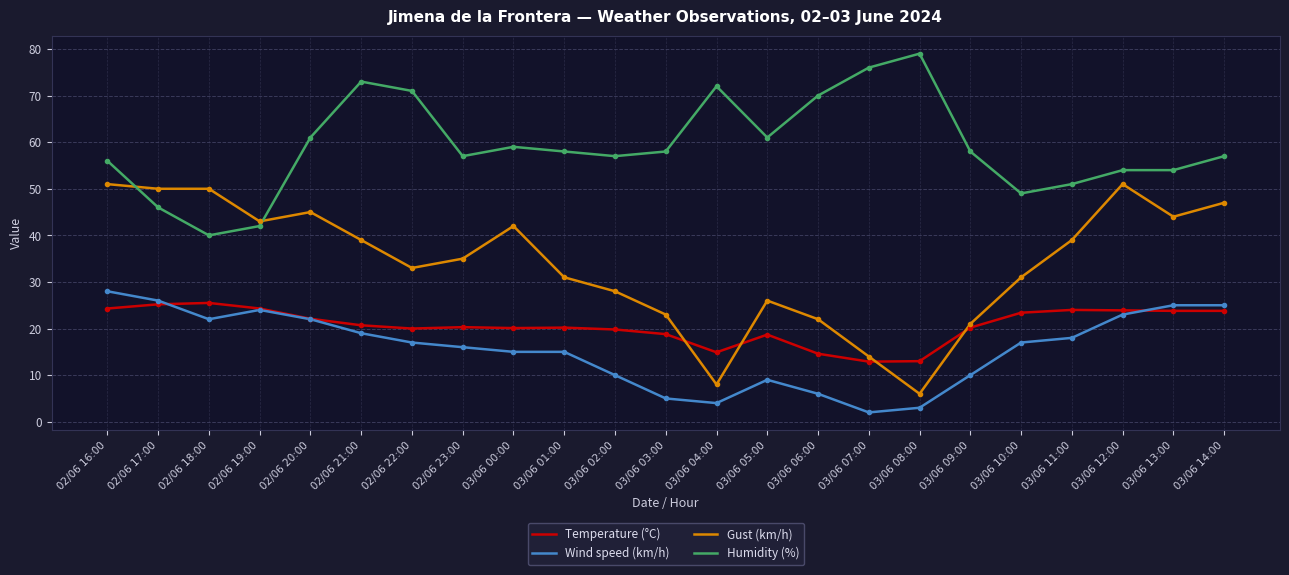

Which category has the lowest value in the Humidity (%) series?

02/06 18:00